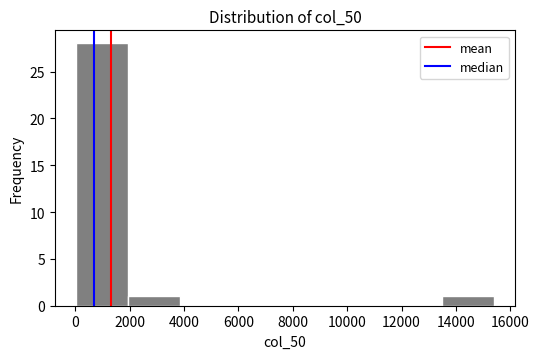

Reading left to right, list every bar in this chart as the range it spans on the x-axis followed by its height. Neither the bar edges nor the heights are printed on the chart, so give them approximately, as read against the axes.

0 to 2000: 28
2000 to 3800: 1
3800 to 5800: 0
5800 to 7800: 0
7800 to 9600: 0
9600 to 11600: 0
11600 to 13400: 0
13400 to 15400: 1